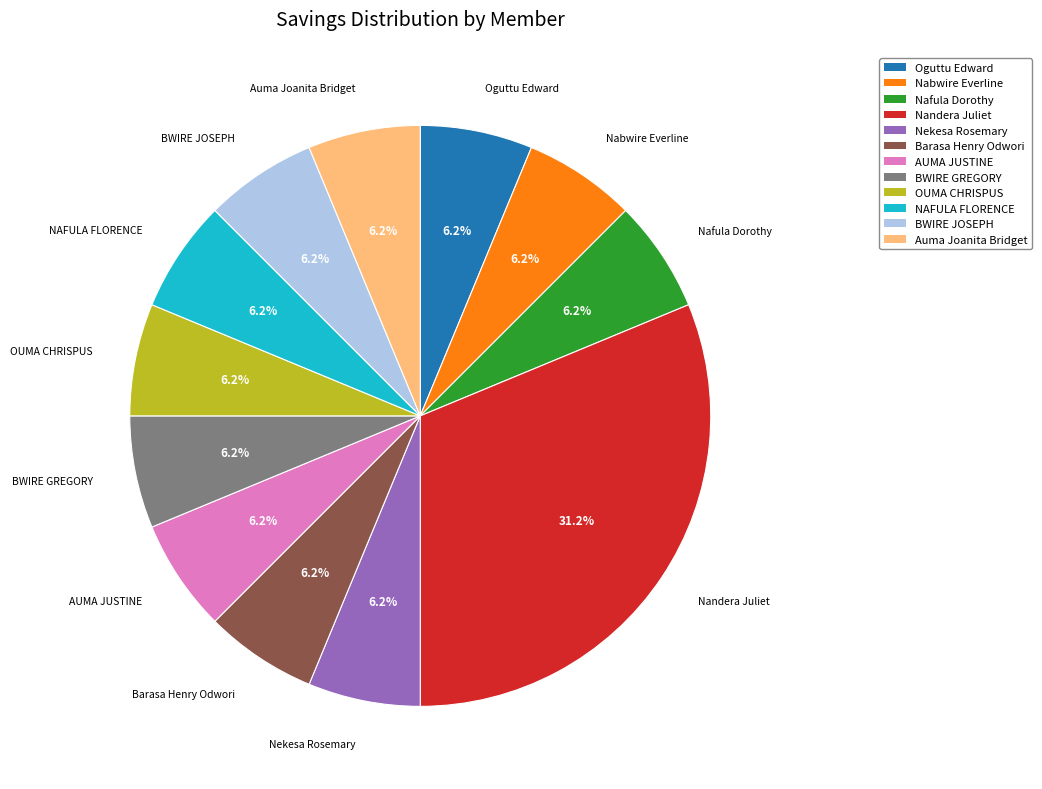

Does AUMA JUSTINE represent more than half of the total?

No